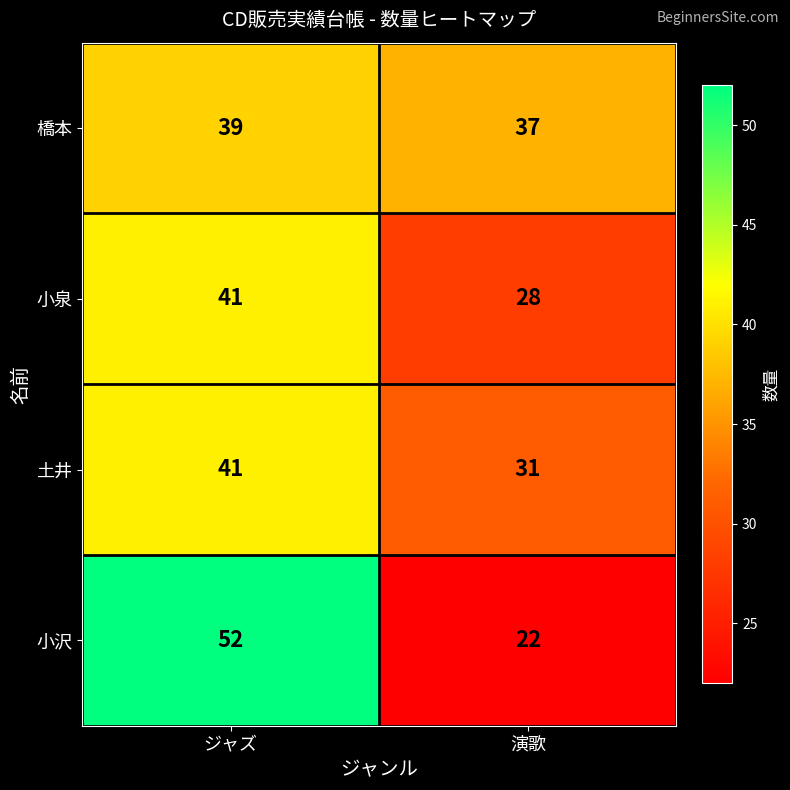

Rank the series by their average value, from lowest to highest.

小泉, 土井, 小沢, 橋本